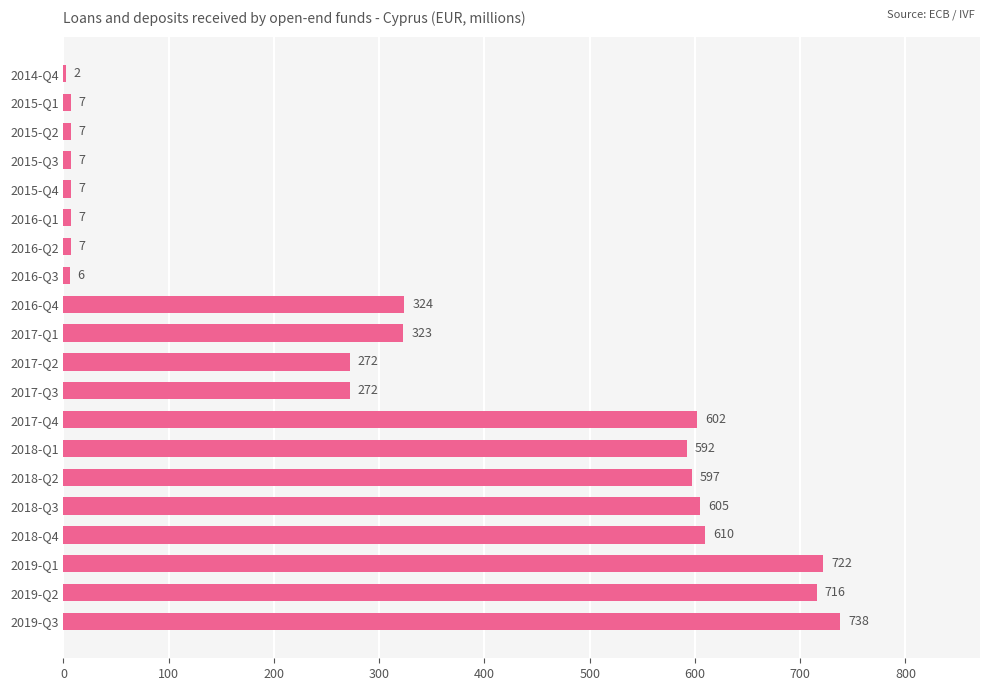

What is the sum of the values at 2019-Q1 and 2015-Q2?

729